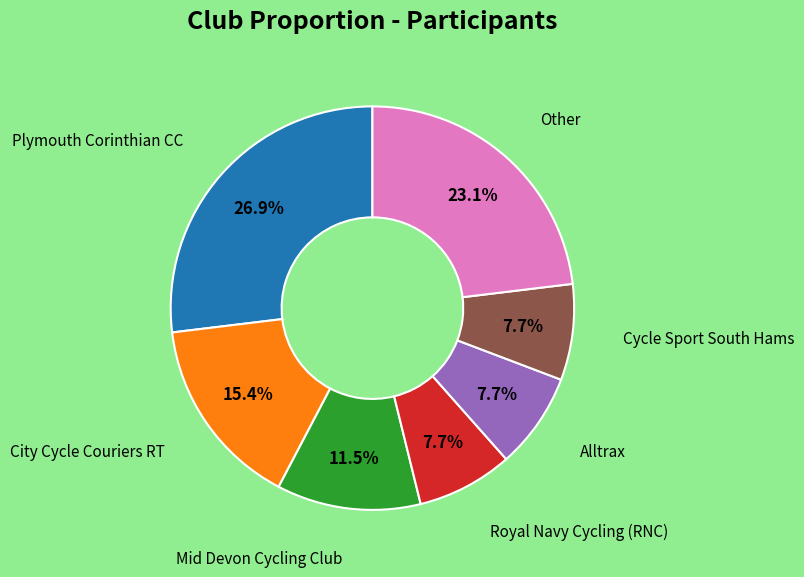

Count the number of slices in the pie.

7